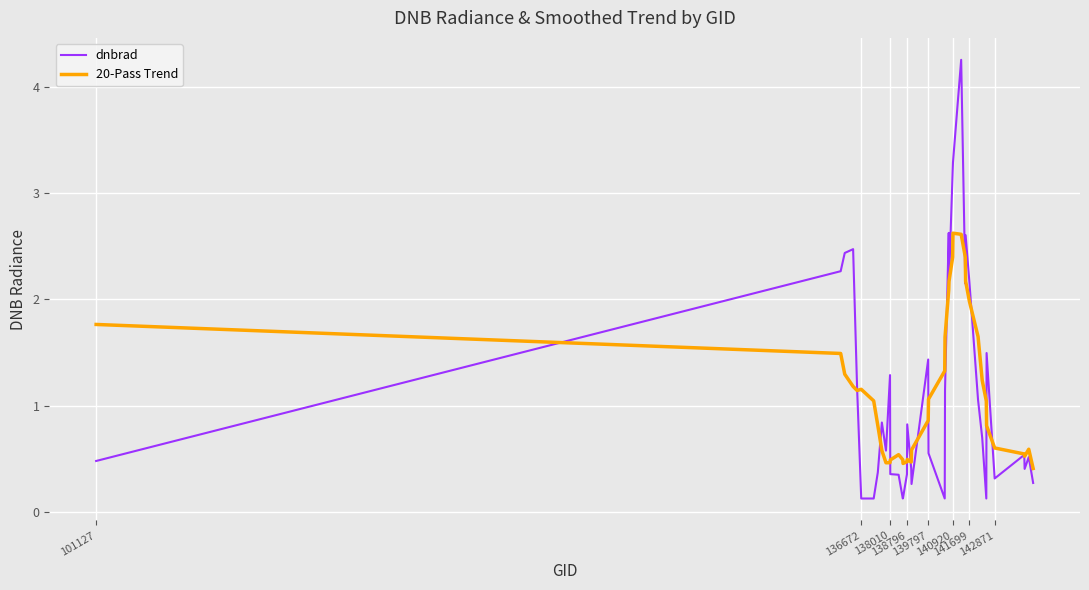

Which series has the widest spread of values?

dnbrad